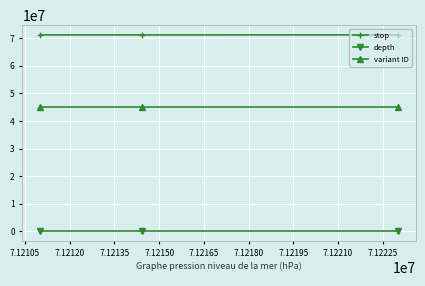

What are all the series names shown in the legend?

stop, depth, variant ID